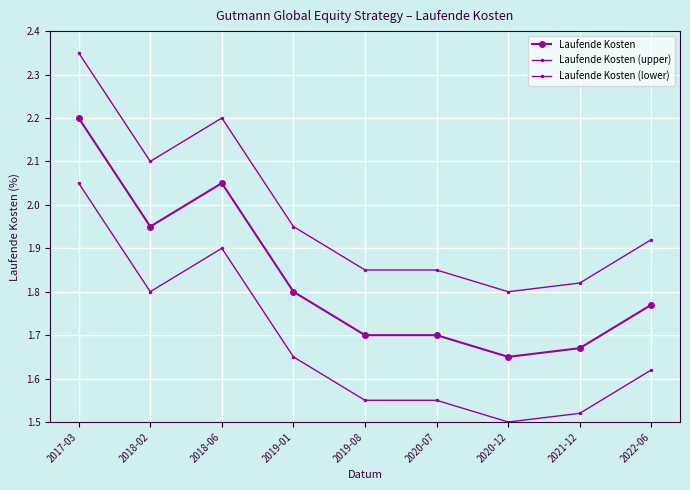

Is the value of Laufende Kosten (upper) at 2020-07 greater than the value of Laufende Kosten at 2017-03?

No